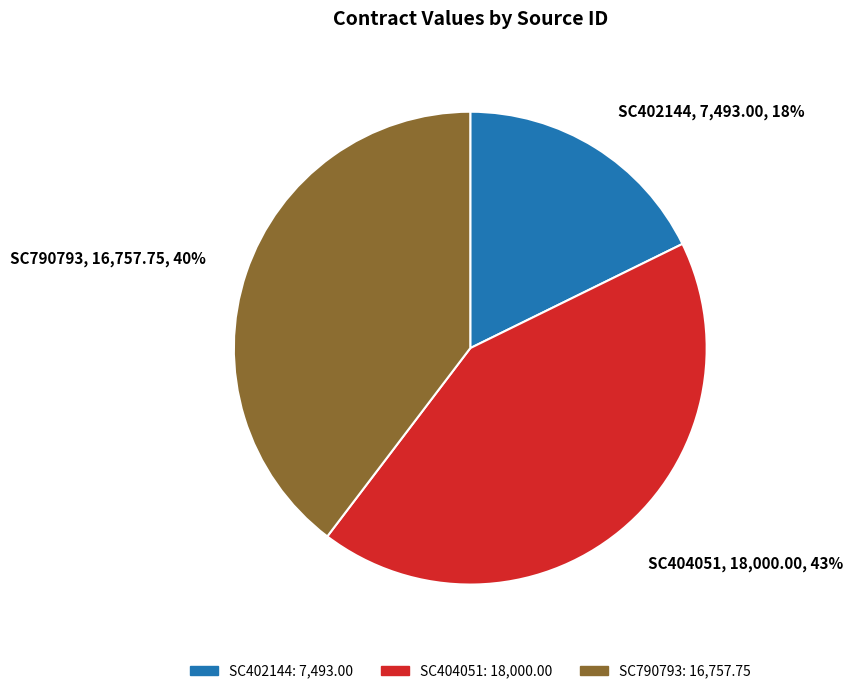

Is there any slice that represents more than half of the pie?

No